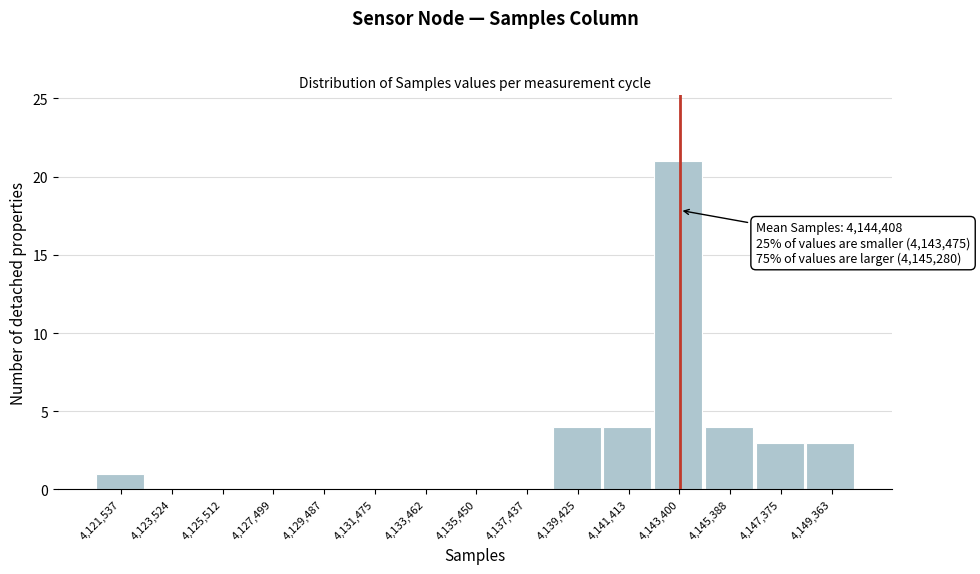

Reading right to left, extract all data points from this chart.

4,149,363=3	4,147,375=3	4,145,388=4	4,143,400=21	4,141,413=4	4,139,425=4	4,137,437=0	4,135,450=0	4,133,462=0	4,131,475=0	4,129,487=0	4,127,499=0	4,125,512=0	4,123,524=0	4,121,537=1